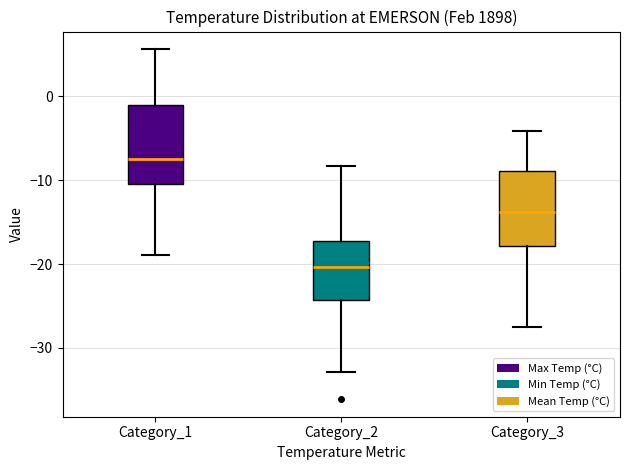

Where does the lower whisker of the box for Category_3 end on the y-axis? The values are not printed on the chart, so give them approximately, as read against the axis.

-27